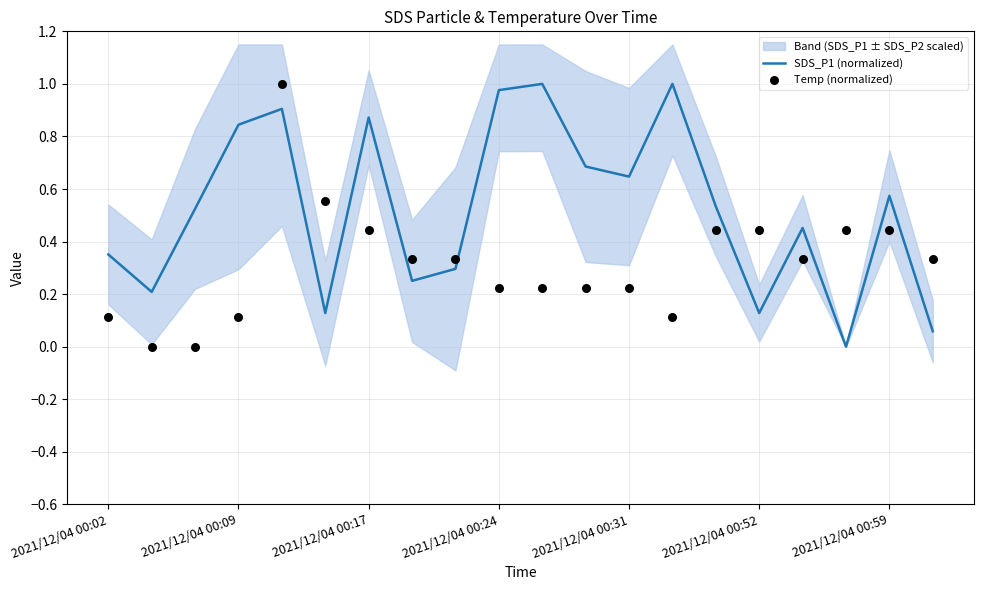

Which series has the largest total across all categories?

SDS_P1 (normalized)